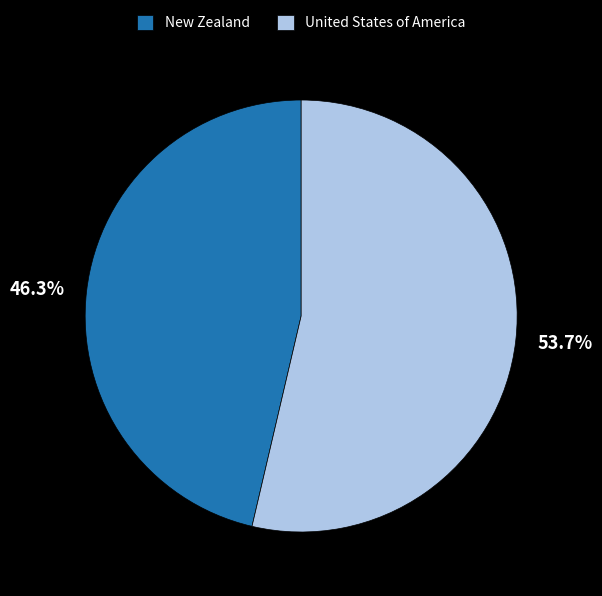

To the nearest percent, what portion does United States of America represent?

54%